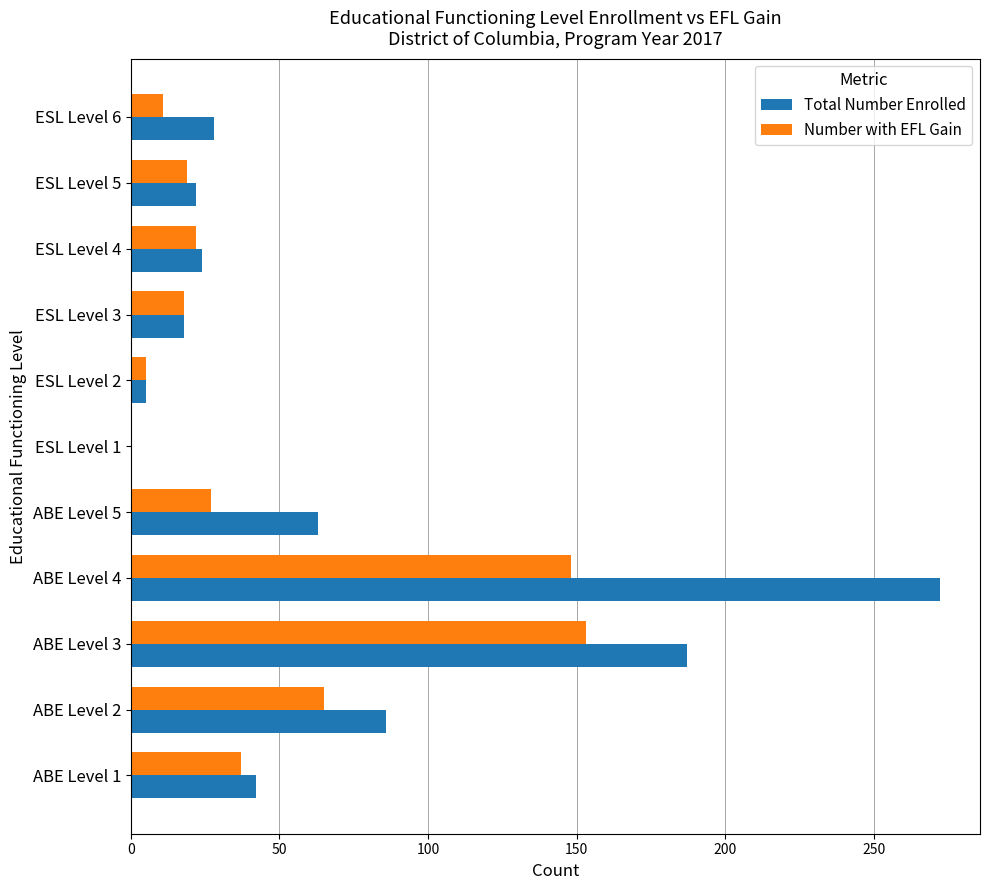

What is the sum of all Total Number Enrolled values?

747